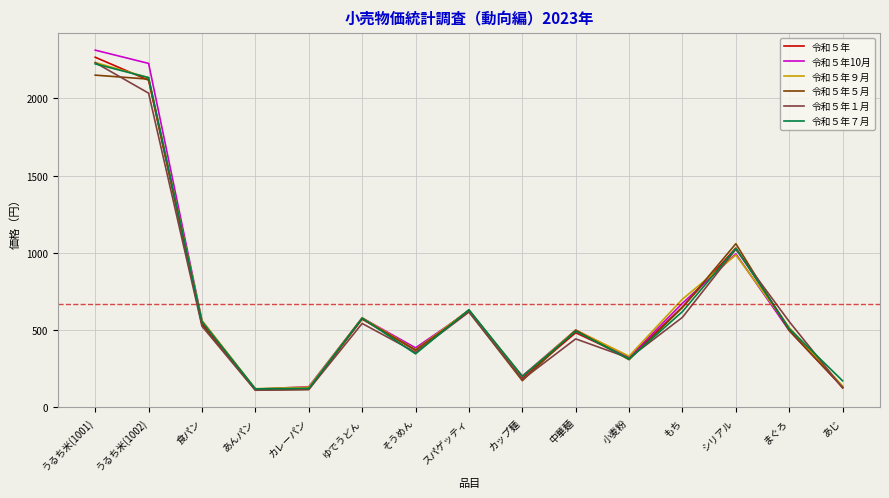

Where does the 令和５年９月 series first go above 513?

うるち米(1001)